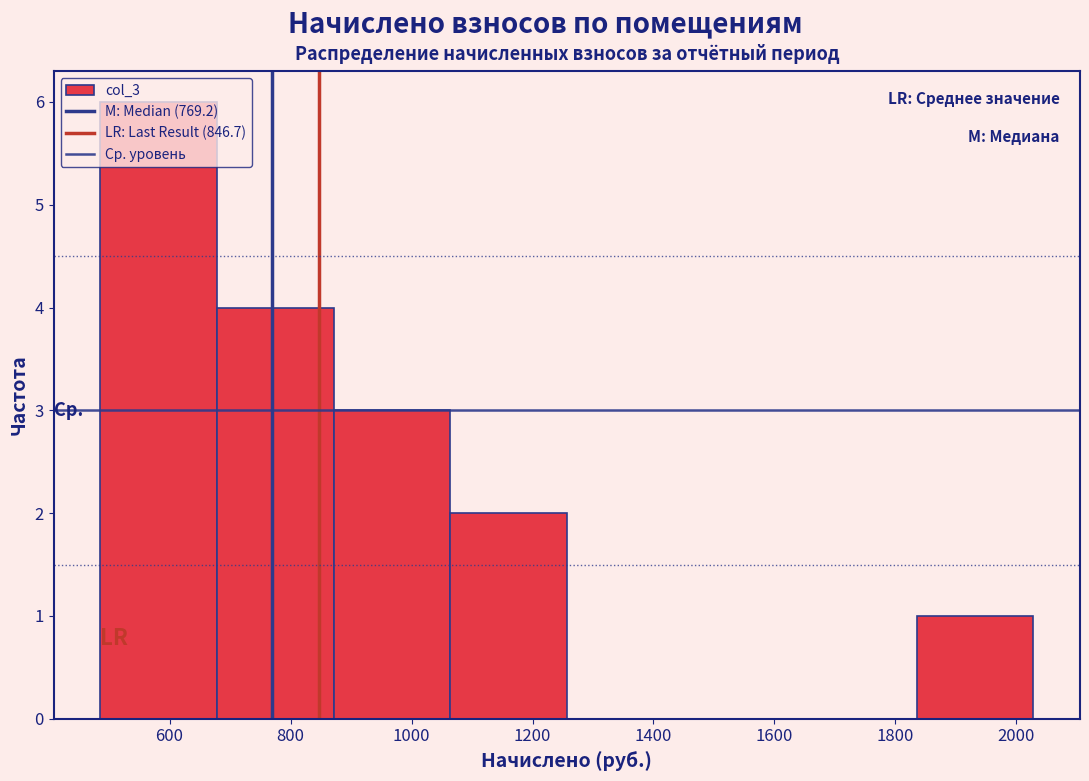

Reading left to right, transcribe this chart: for each bar, give the range it covers on the x-axis and its height. Neither the bar edges nor the heights are printed on the chart, so give them approximately, as read against the axes.

480 to 680: 6
680 to 880: 4
880 to 1060: 3
1060 to 1260: 2
1260 to 1440: 0
1440 to 1640: 0
1640 to 1840: 0
1840 to 2020: 1